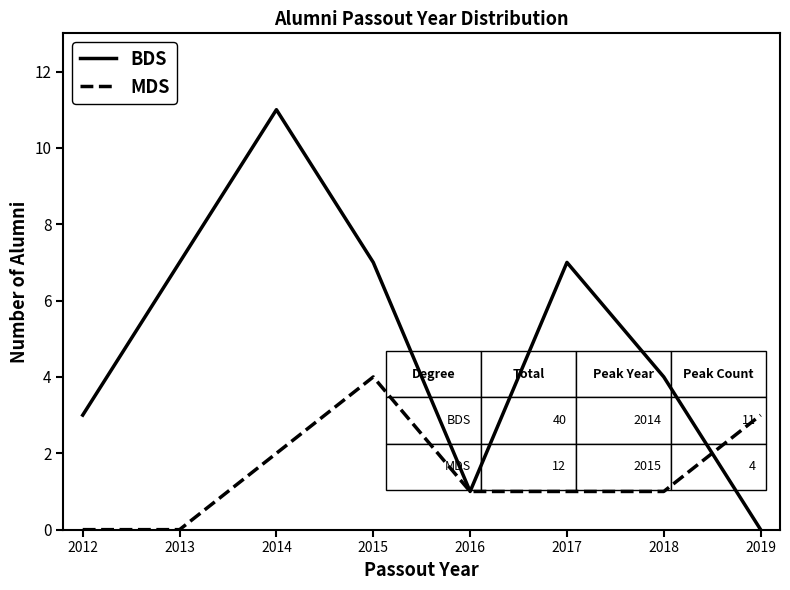

True or false: BDS and MDS intersect in this chart.

True